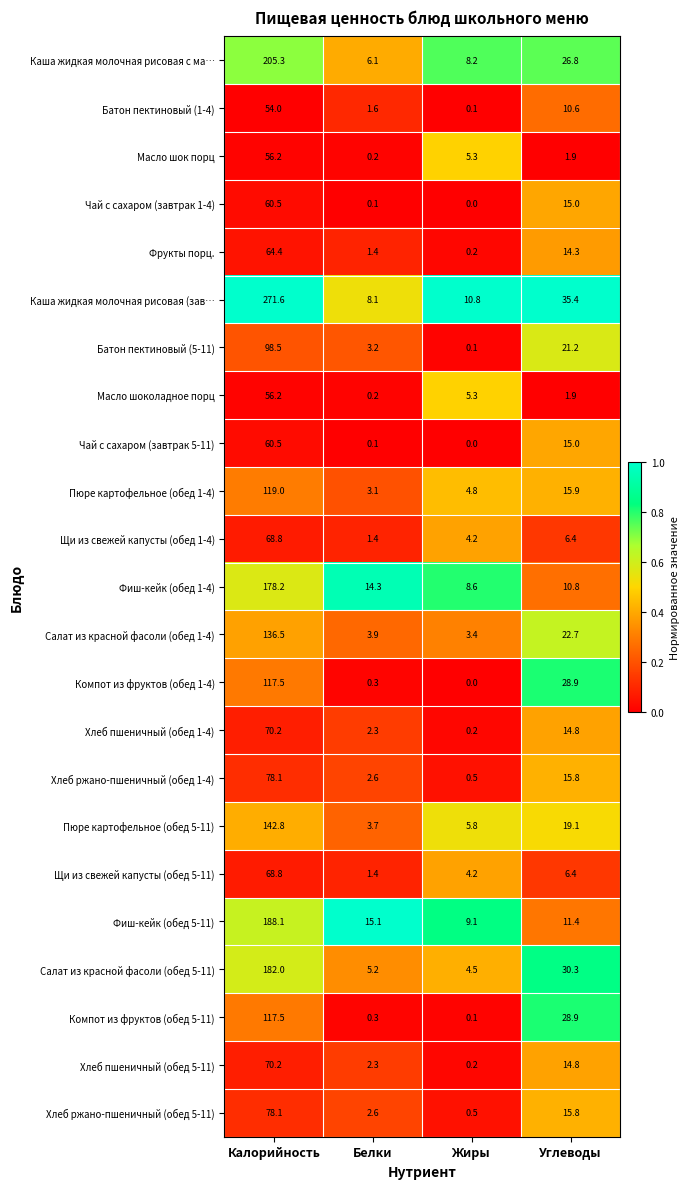

What is the spread (max minus min) of values at Жиры?

10.8